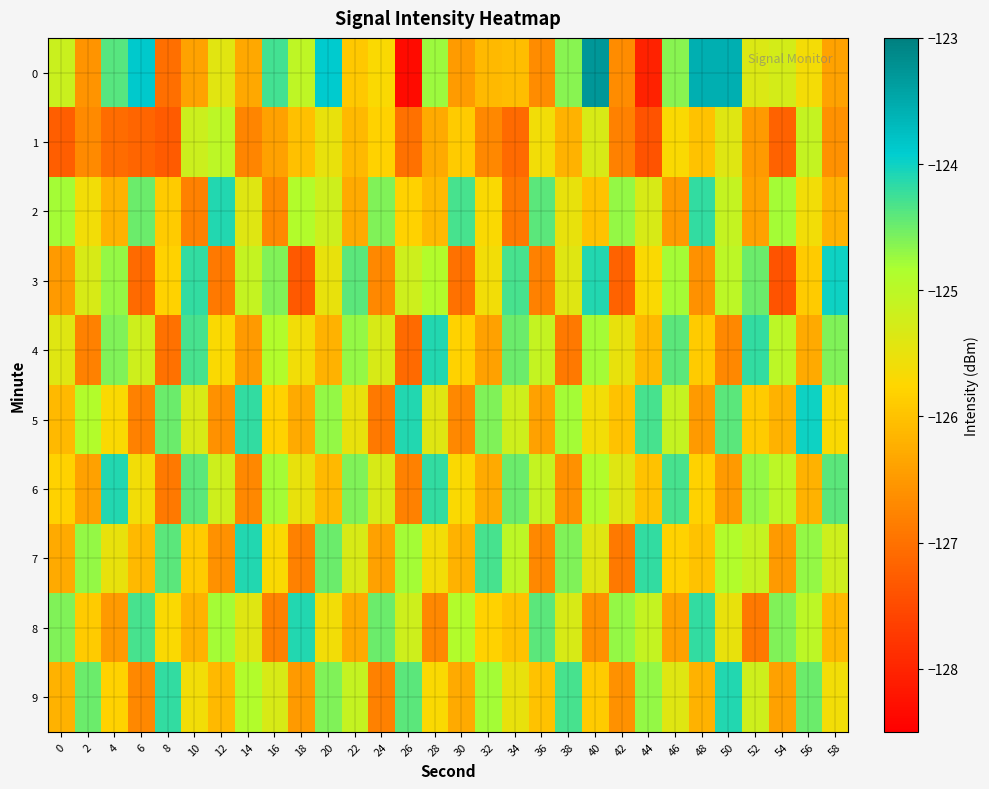

What is the difference between the highest and lowest values at 46?

2.2